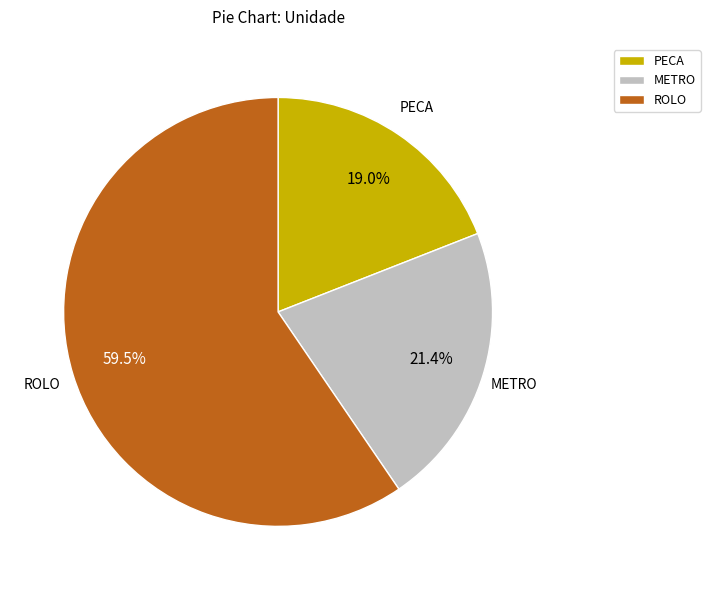

Is there any slice that represents more than half of the pie?

Yes